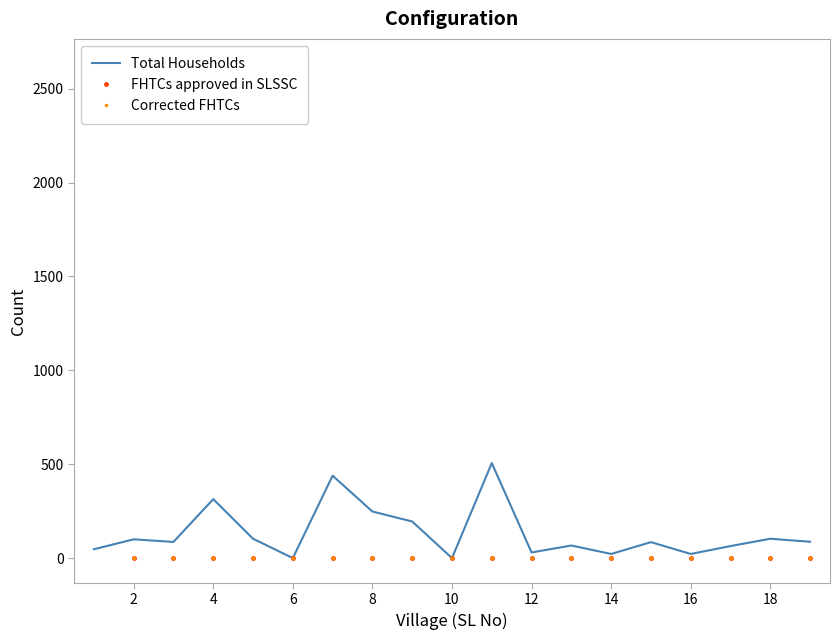

True or false: FHTCs approved in SLSSC and Total Households cross at least once.

True